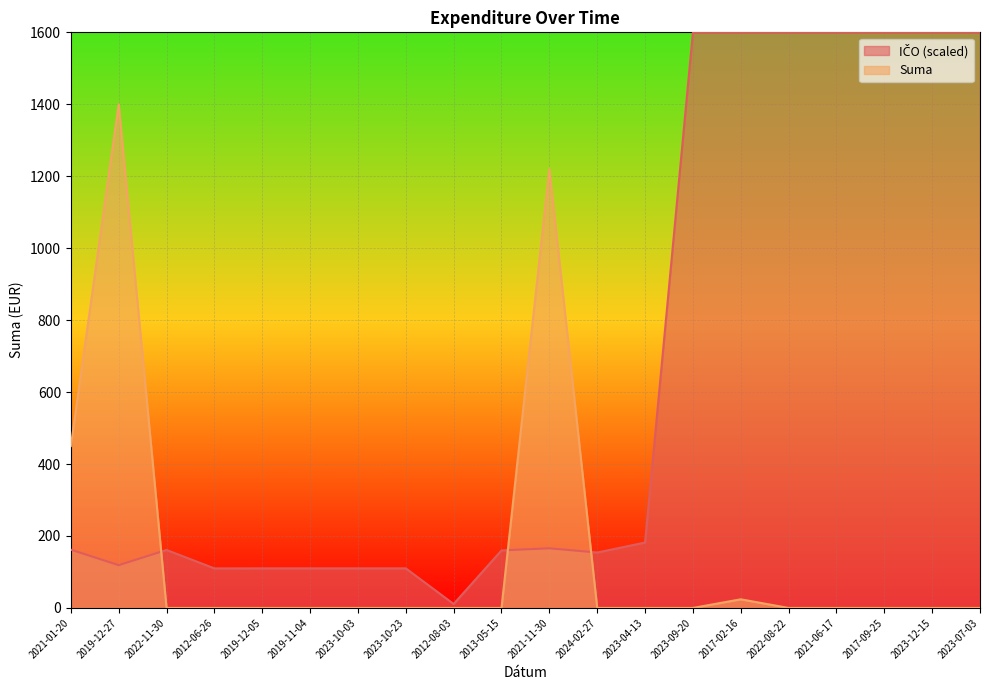

Which category has the highest value in the IČO (scaled) series?

2023-09-20